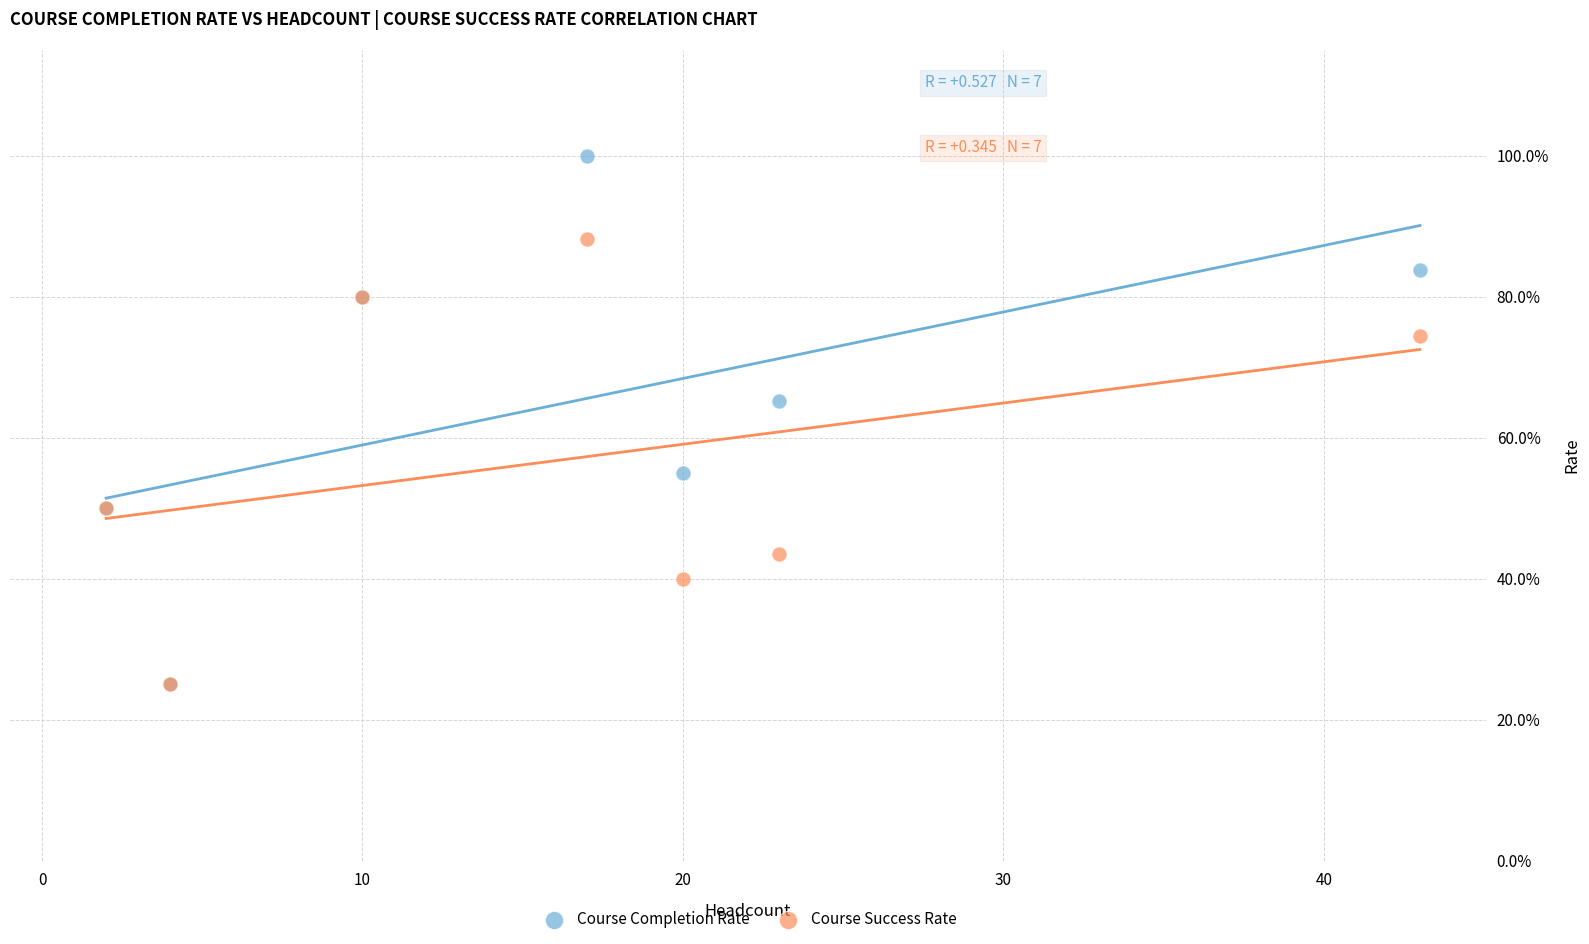

What are all the series names shown in the legend?

Course Completion Rate, Course Success Rate